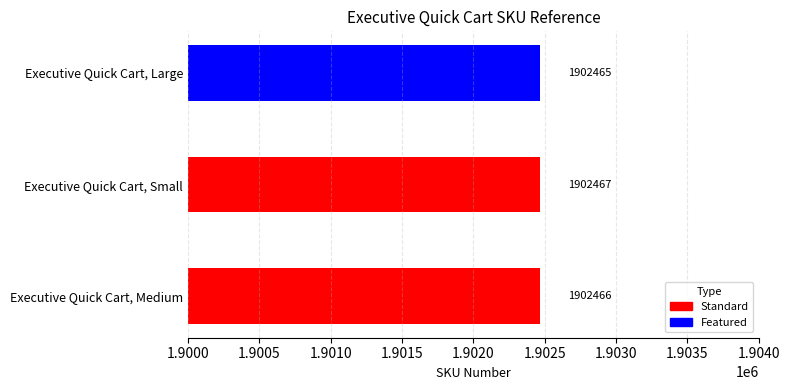

Reading bottom to top, transcribe all the data shown in this chart.

1902466	1902467	1902465